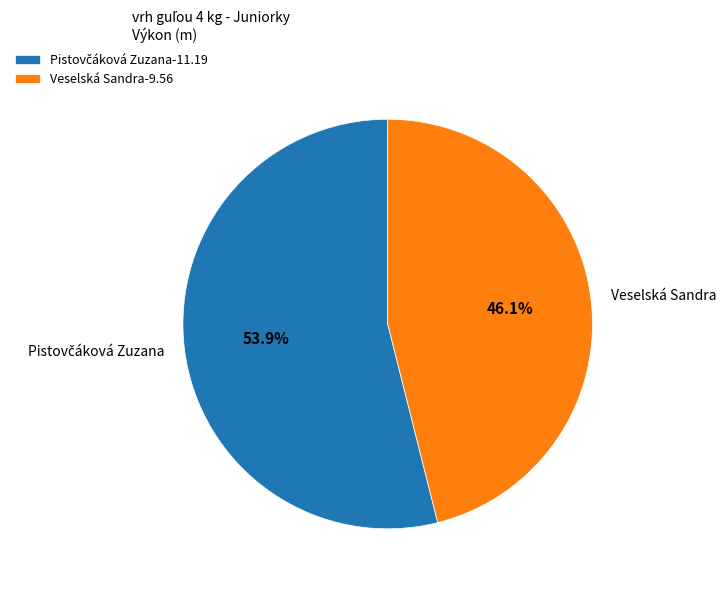

Does Veselská Sandra account for over 50% of the chart?

No